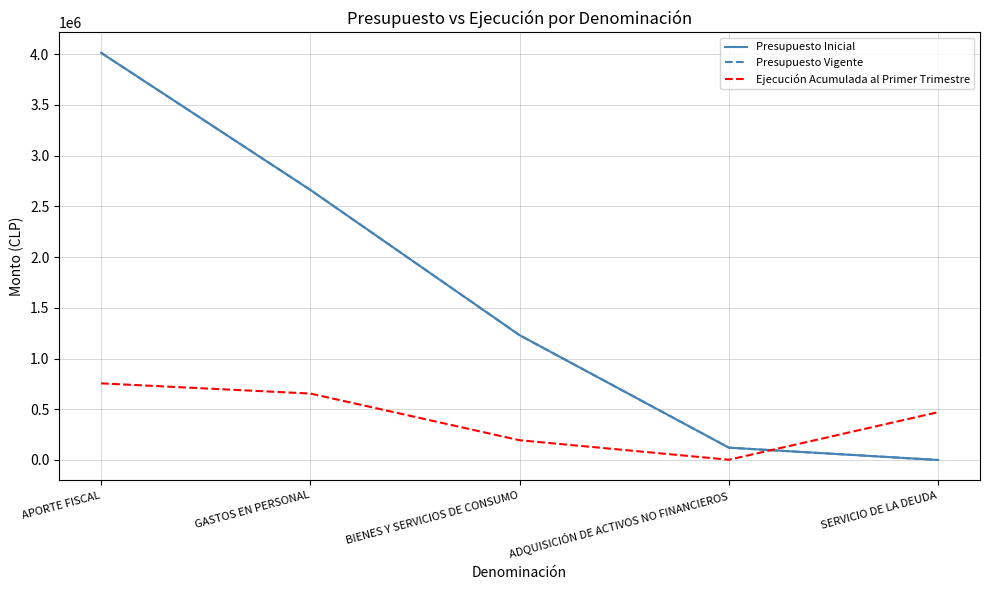

At how many categories does at least one series exceed 1452488?

2